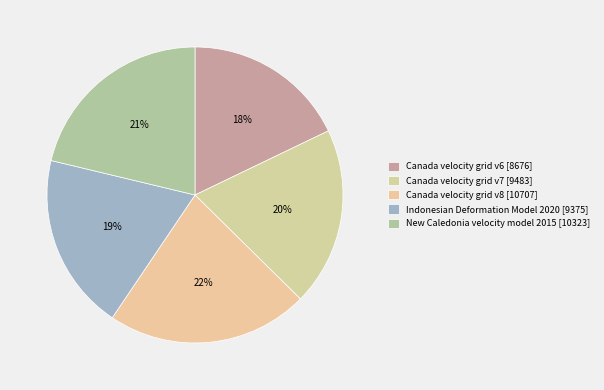

Which has a higher value, Canada velocity grid v7 or New Caledonia velocity model 2015?

New Caledonia velocity model 2015